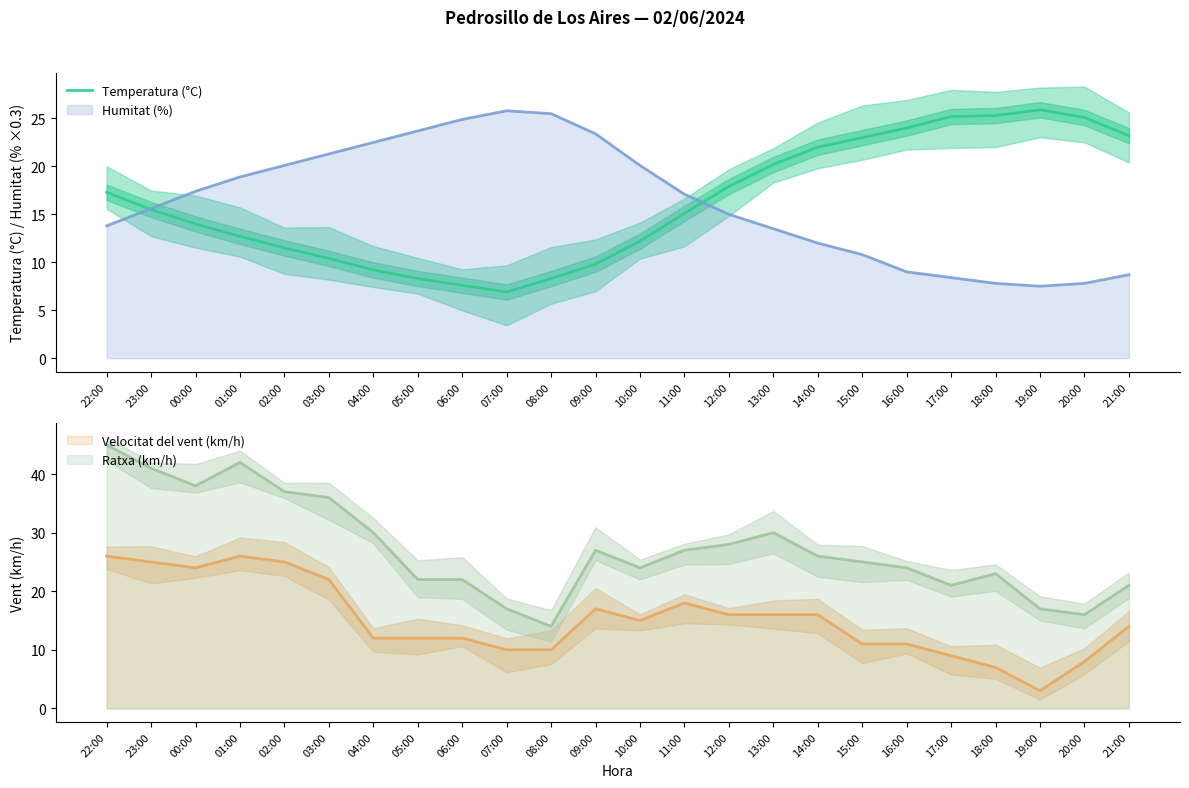

What is the value of the 2nd point from the left?

15.5